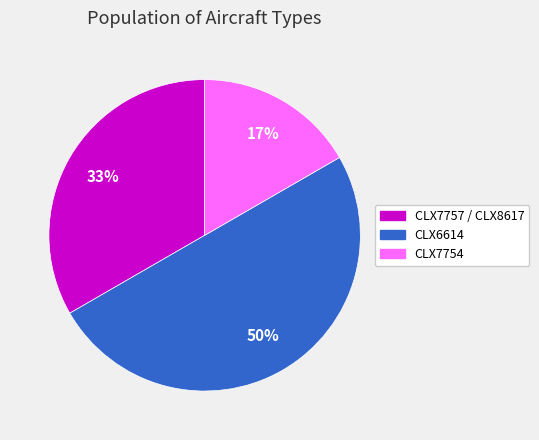

To the nearest percent, what is the difference between the CLX6614 and CLX7757 / CLX8617 slice percentages?

17%